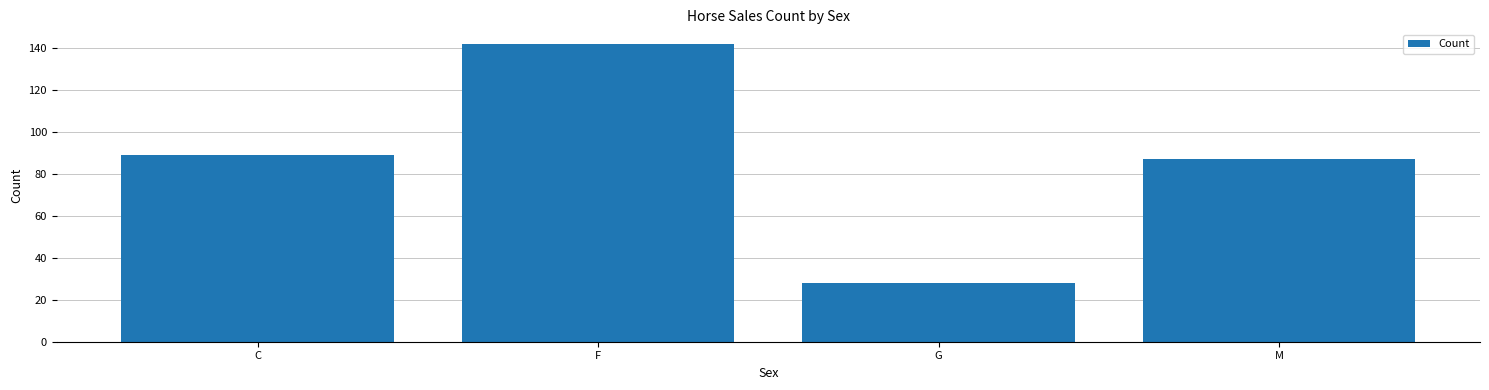

Is it true that the value at M is 87?

True